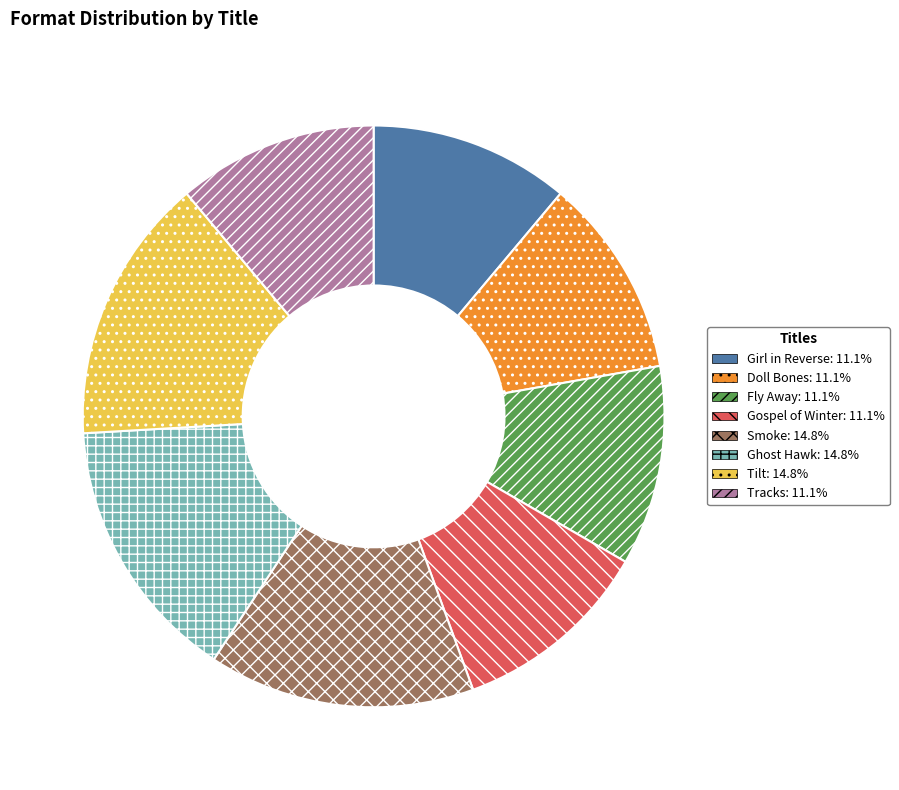

Is it true that Tracks is 20% of the pie?

False